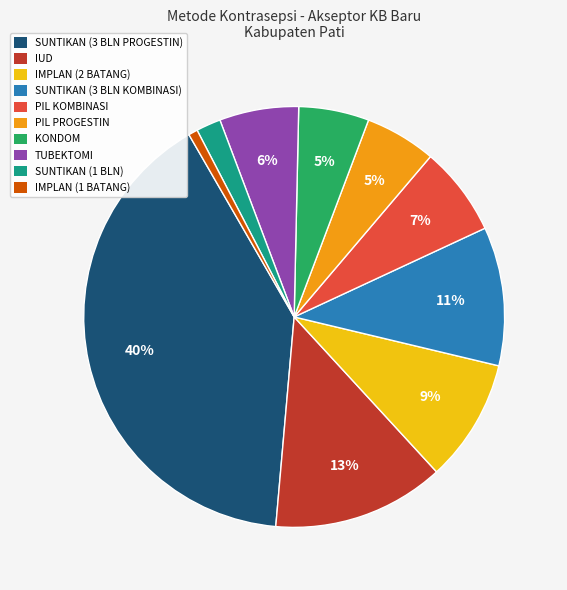

Does any single category account for the majority?

No